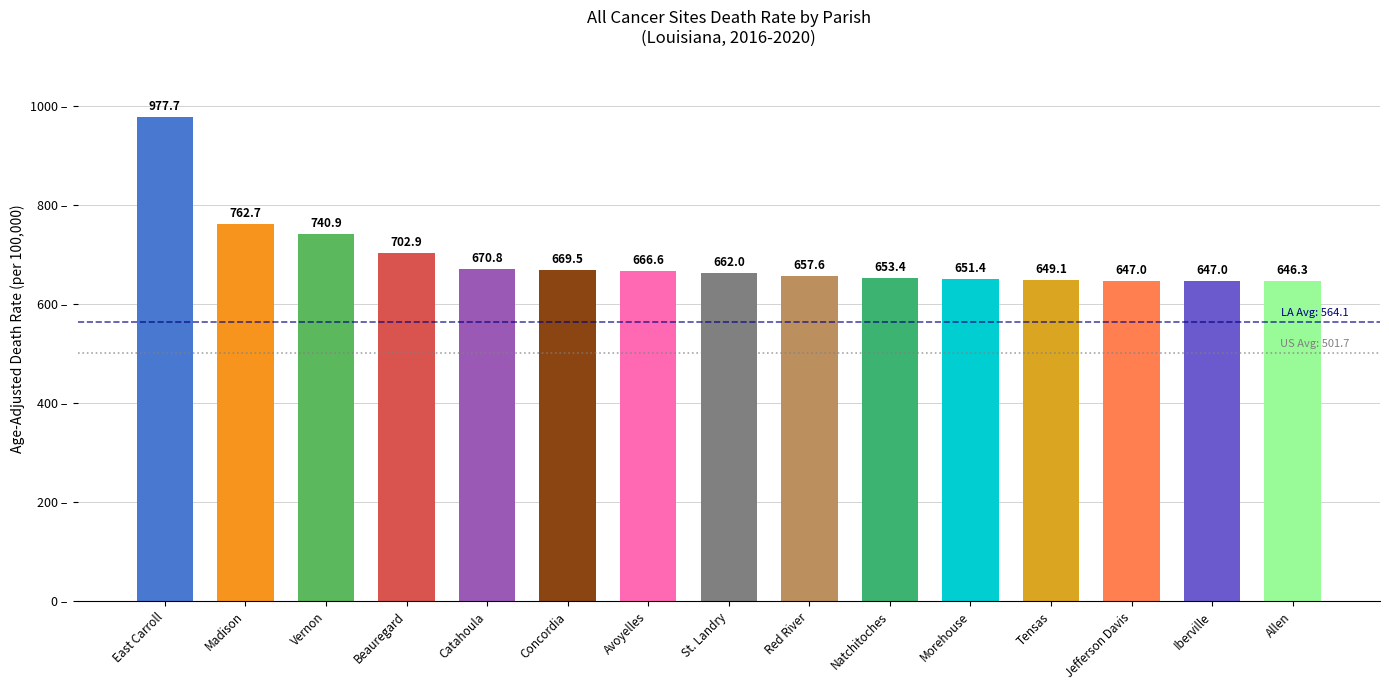

What is the average value?

693.7